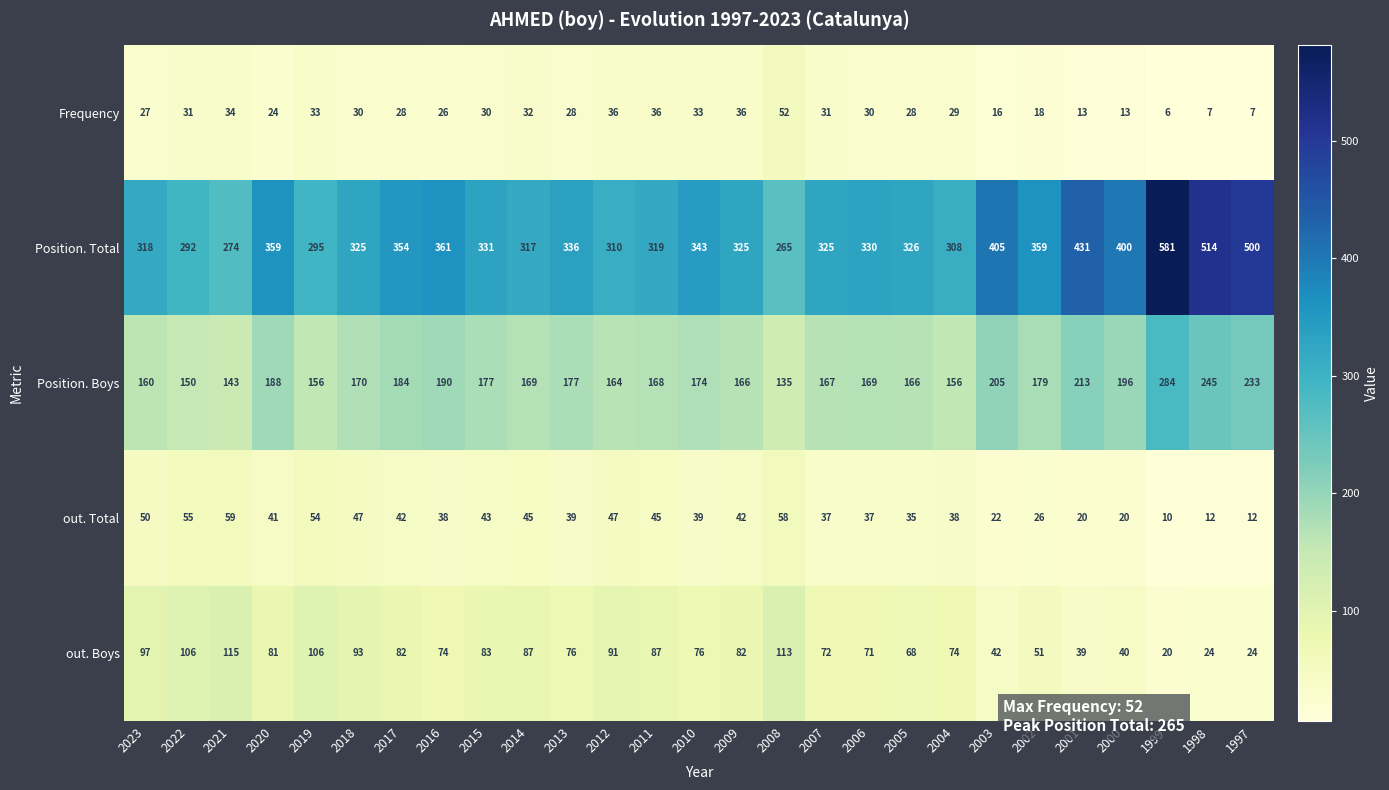

At which category is the sum across all series the highest?

1999